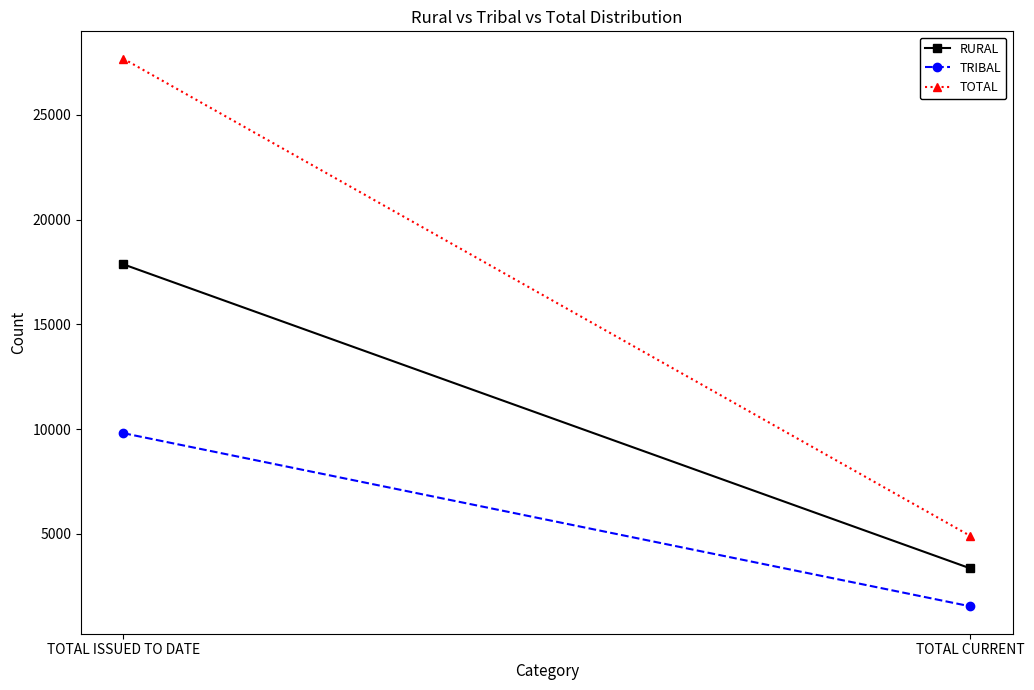

What is the sum of all TRIBAL values?

11358